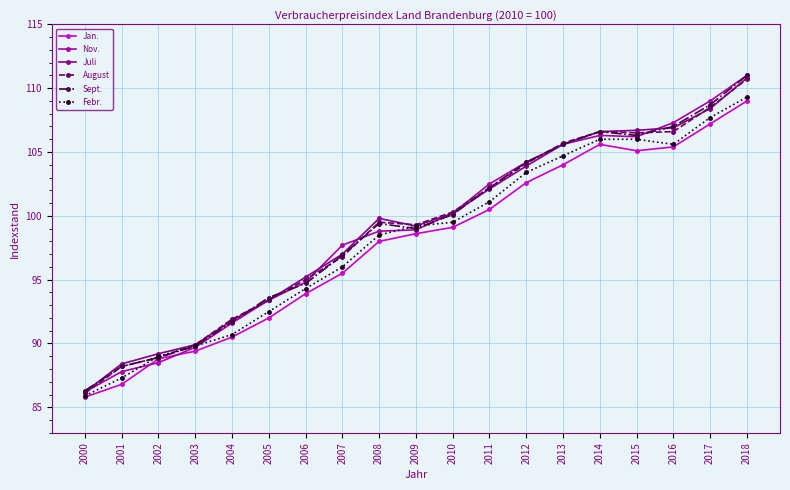

True or false: Nov. has a value of 93.4 at 2005.

True